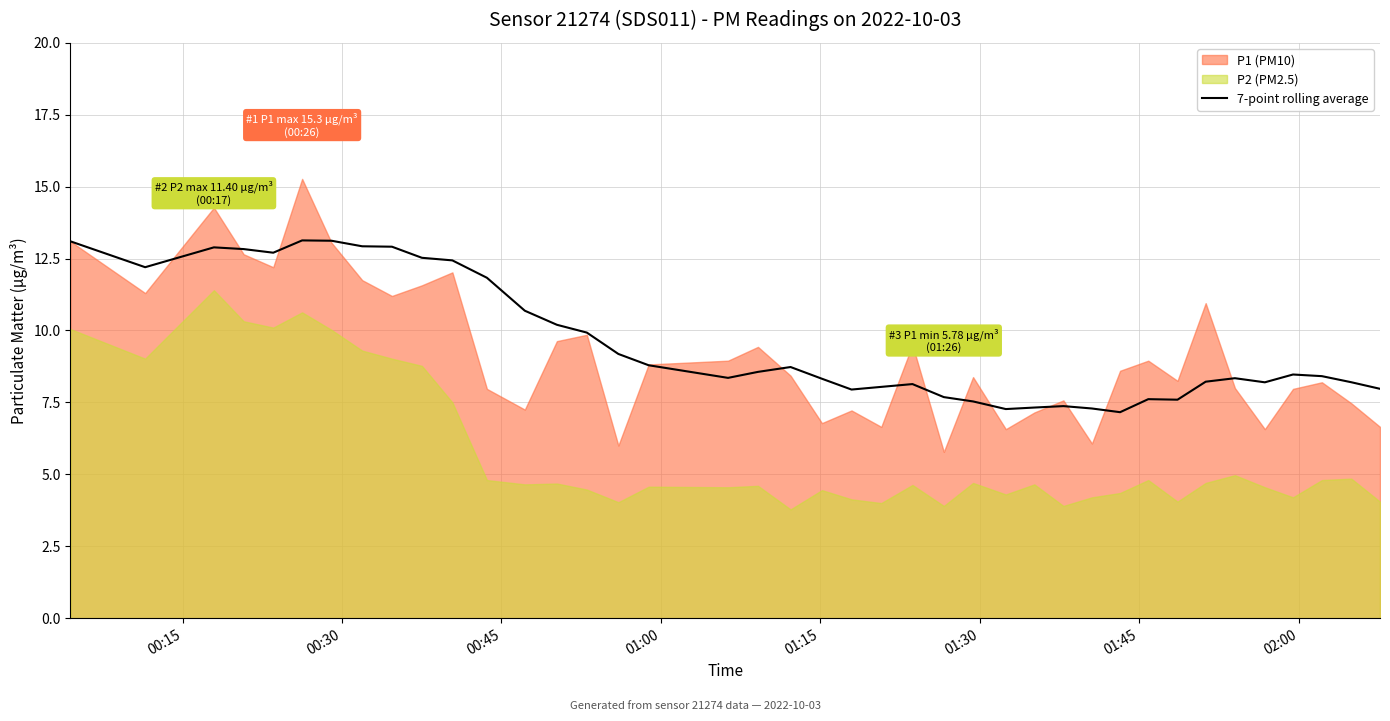

What is the lowest value of the 7-point rolling average series?

7.2